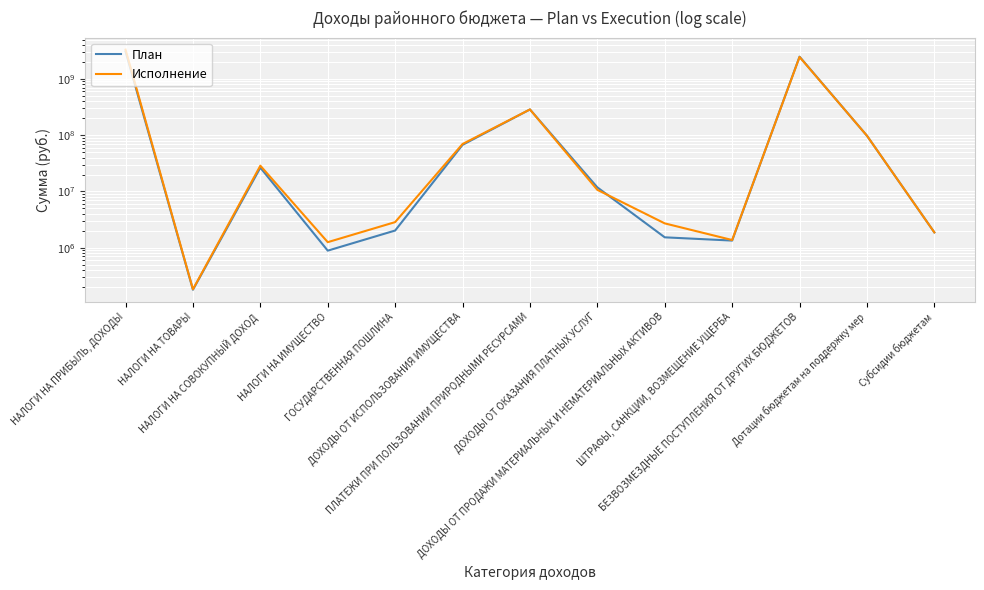

Between НАЛОГИ НА СОВОКУПНЫЙ ДОХОД and ПЛАТЕЖИ ПРИ ПОЛЬЗОВАНИИ ПРИРОДНЫМИ РЕСУРСАМИ, which is larger?

ПЛАТЕЖИ ПРИ ПОЛЬЗОВАНИИ ПРИРОДНЫМИ РЕСУРСАМИ